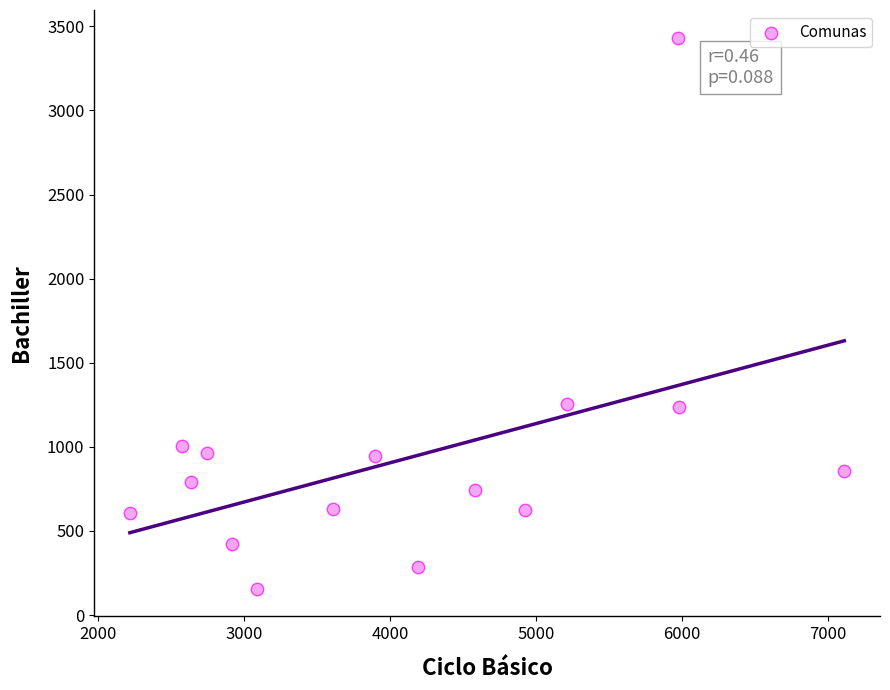

What is the range of X values (max minus min)?

4894